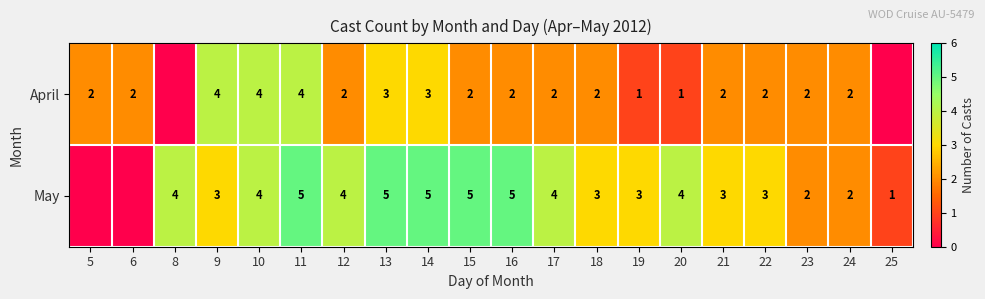

Is the value of May at 14 greater than the value of April at 20?

Yes